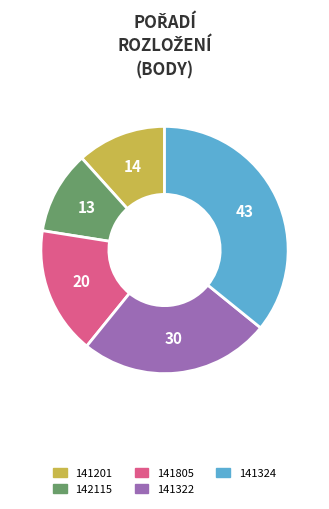

Rank the categories by value from highest to lowest.

141324, 141322, 141805, 141201, 142115